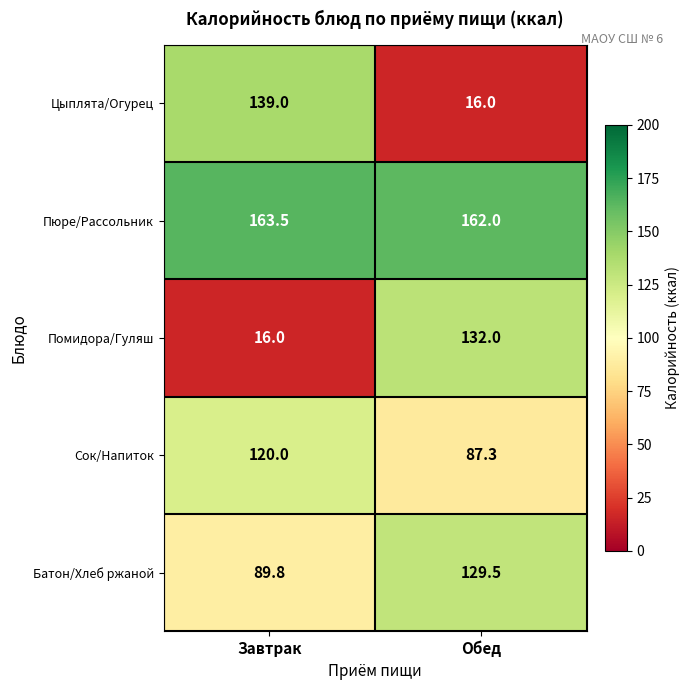

The value of Цыплята/Огурец at Завтрак is 139.0. True or false?

True